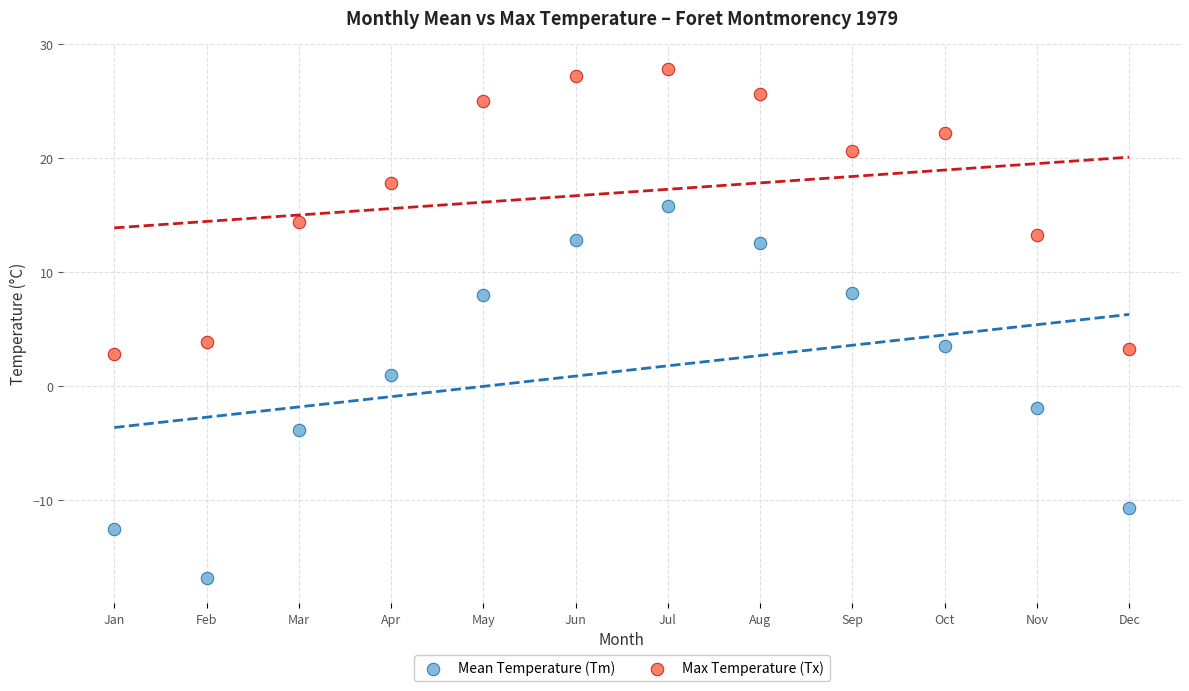

Which series has the largest Y range (max minus min)?

Mean Temperature (Tm)